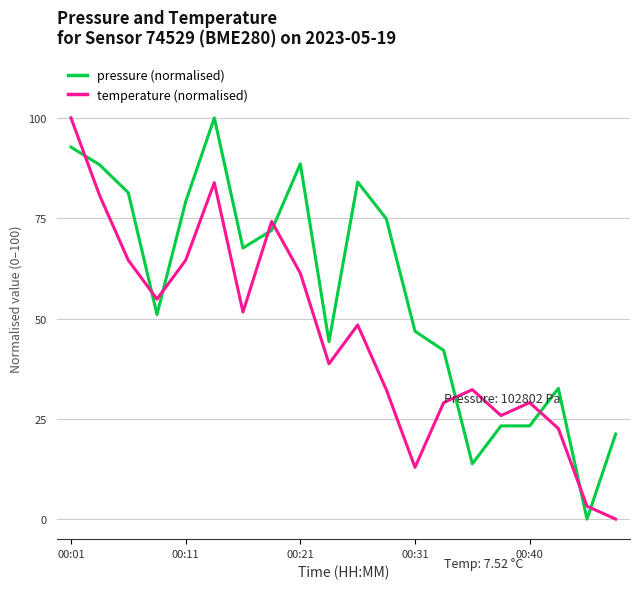

What are all the series names shown in the legend?

pressure (normalised), temperature (normalised)